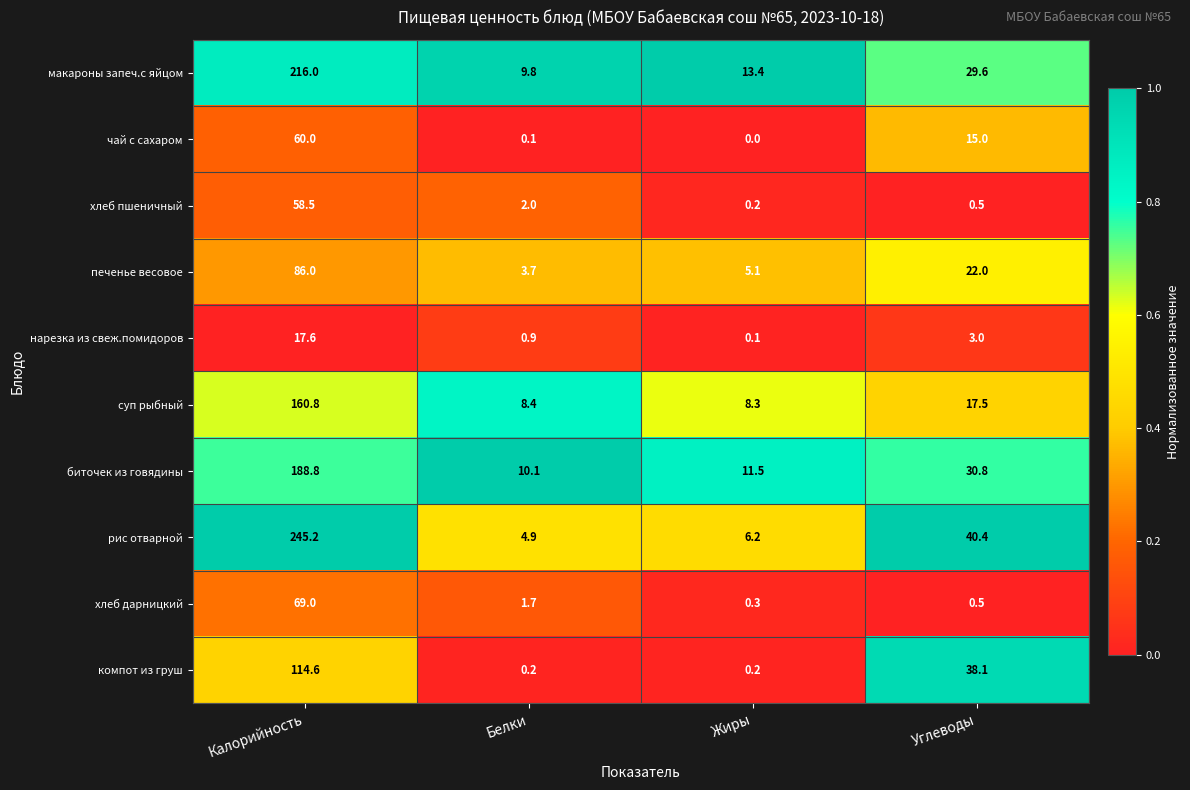

What is the spread (max minus min) of values at Калорийность?

227.6